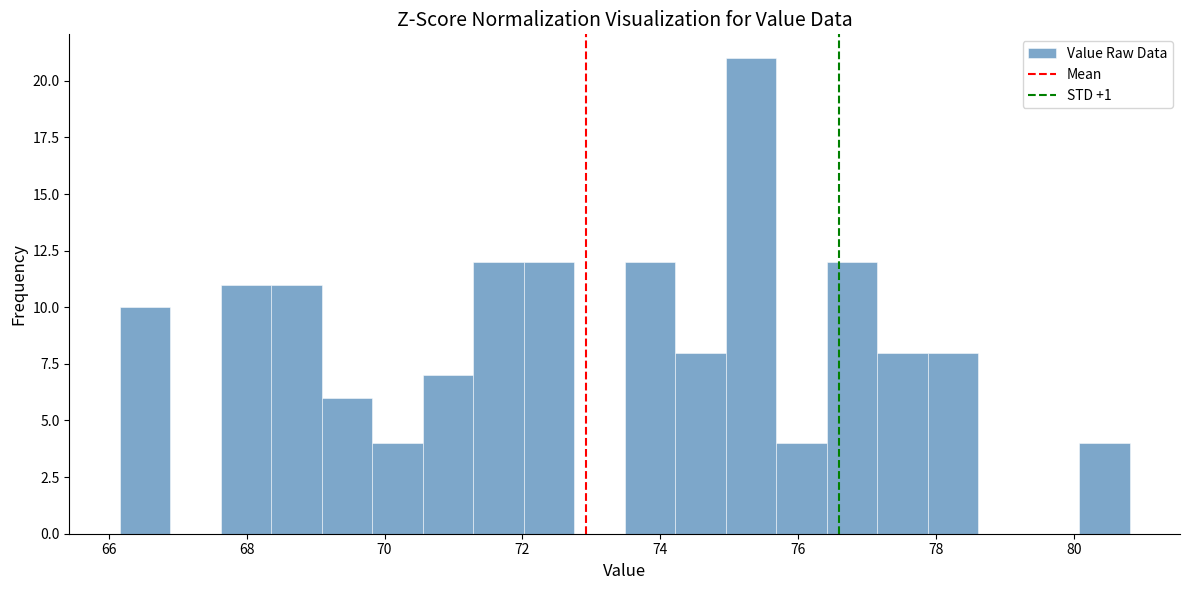

Around what value on the x-axis is the tallest bar? Give the approximate position of its centre, as read against the axis.

75.4